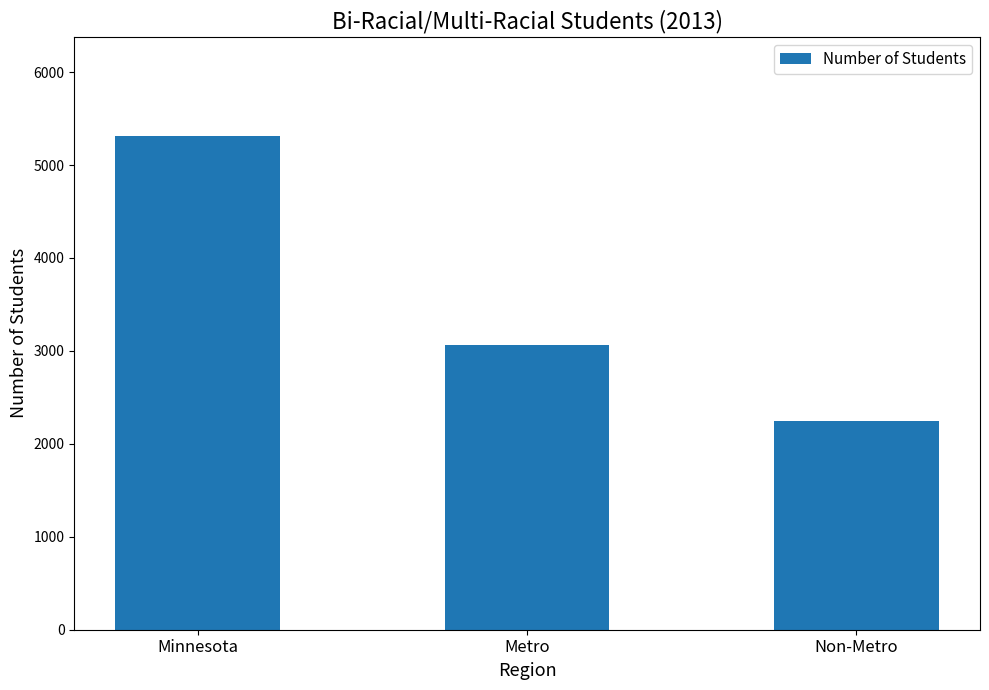

Which has a higher value, Metro or Minnesota?

Minnesota